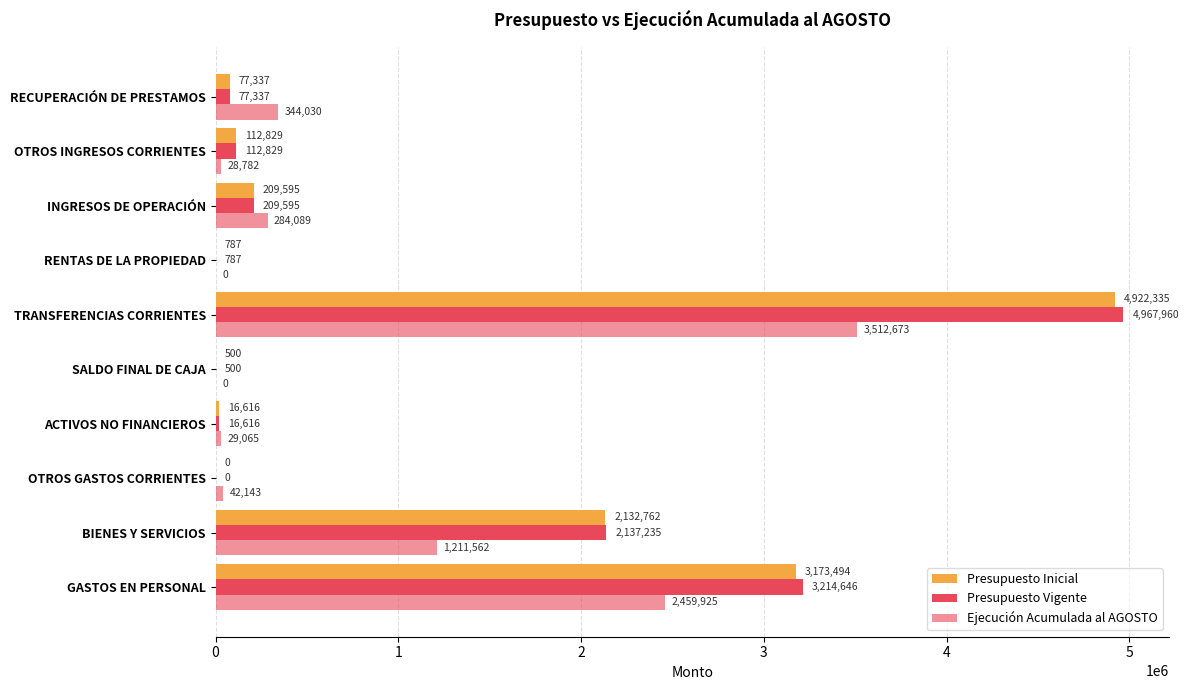

How many positive values does the Ejecución Acumulada al AGOSTO series have?

8